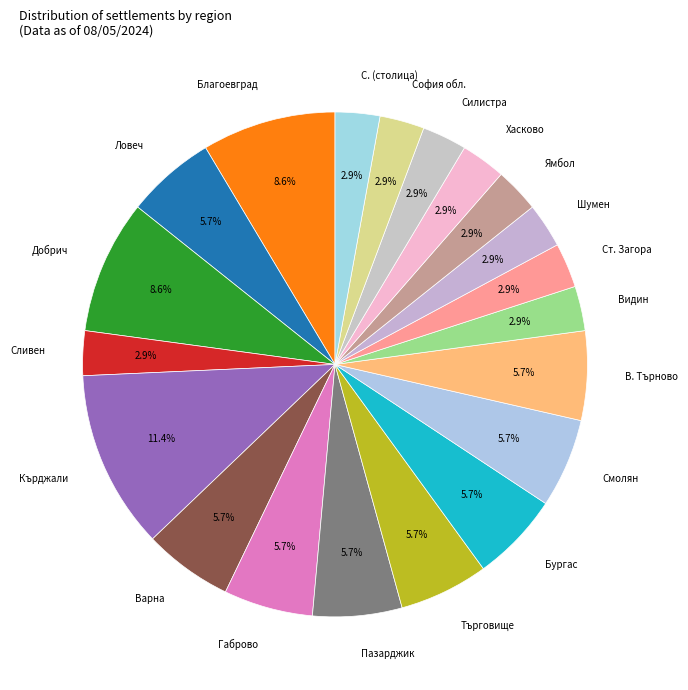

How many segments does this pie chart have?

20